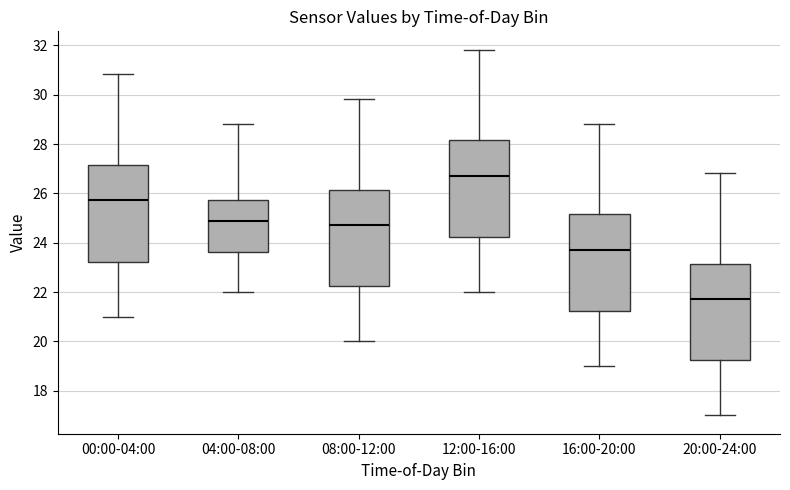

Where does the lower whisker of the box for 08:00-12:00 end on the y-axis? The values are not printed on the chart, so give them approximately, as read against the axis.

20.0